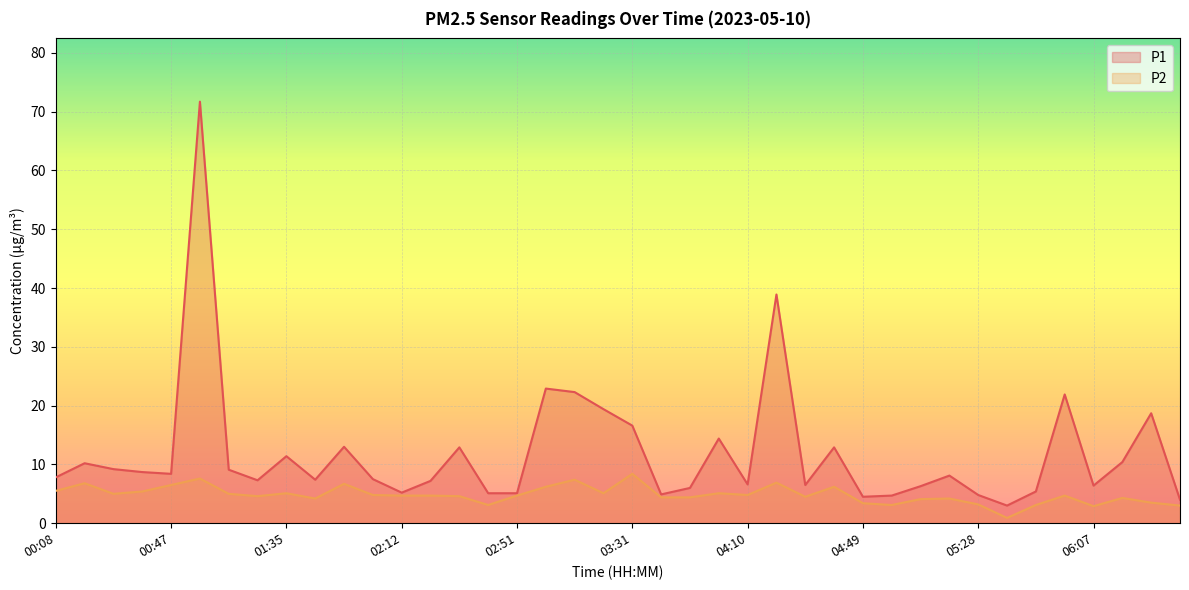

Reading left to right, extract all data points from this chart.

P1: 7.8	10.2	9.2	8.7	8.4	71.7	9.1	7.3	11.4	7.4	13.0	7.5	5.2	7.2	12.9	5.1	5.1	22.9	22.3	19.4	16.6	4.9	6.0	14.4	6.6	38.9	6.5	12.9	4.5	4.7	6.3	8.1	4.8	3.0	5.4	21.9	6.4	10.4	18.7	4.0
P2: 5.5	6.8	5.0	5.4	6.5	7.6	5.0	4.6	5.1	4.2	6.7	4.8	4.7	4.7	4.6	3.1	4.7	6.2	7.4	5.1	8.4	4.4	4.4	5.1	4.8	6.9	4.5	6.2	3.4	3.1	4.1	4.2	3.2	0.9	3.1	4.7	2.9	4.3	3.5	3.0